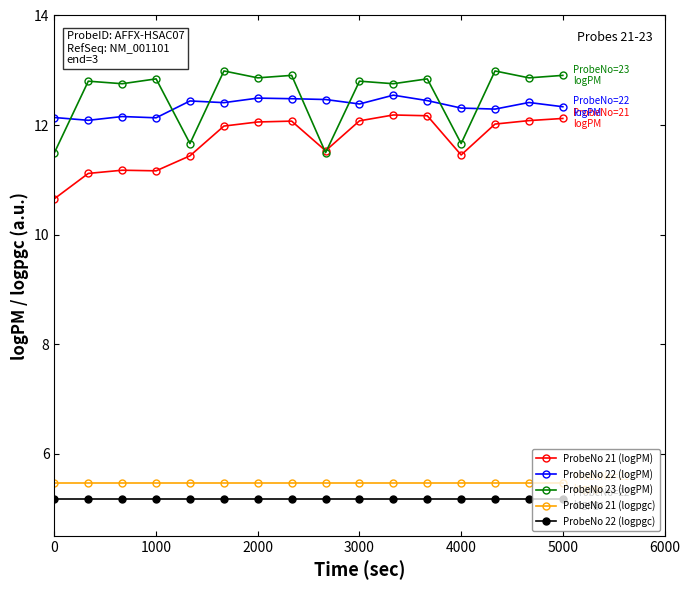

Does the chart display data point markers on the line(s)?

Yes